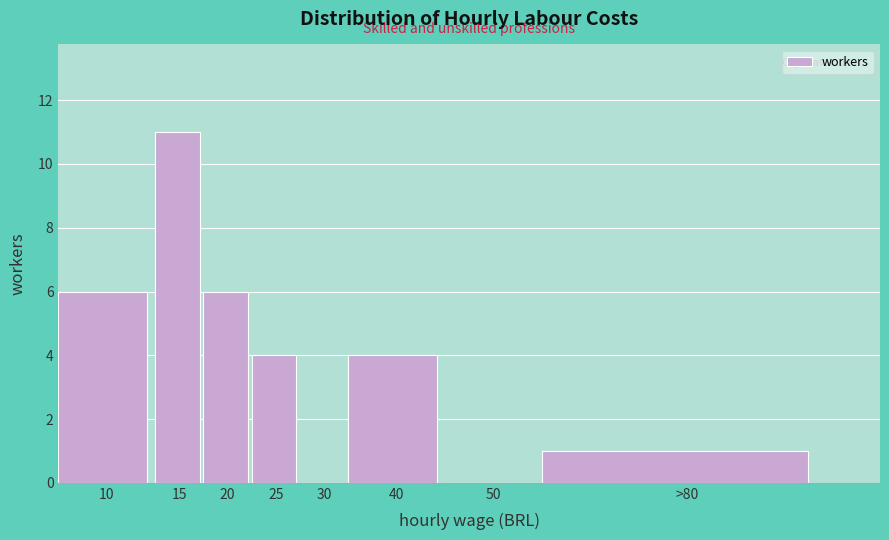

Reading left to right, transcribe all the data shown in this chart.

10=6	15=11	20=6	25=4	30=0	40=4	50=0	>80=1